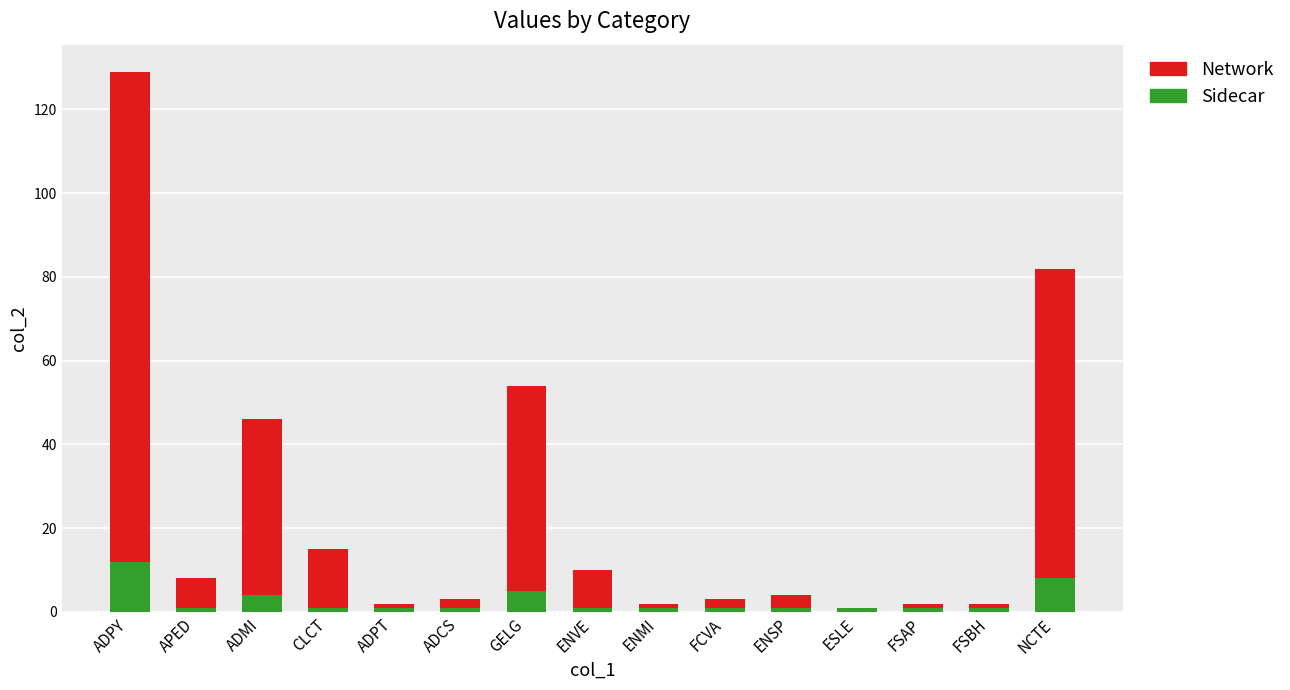

What is the highest value of the Sidecar series?

12